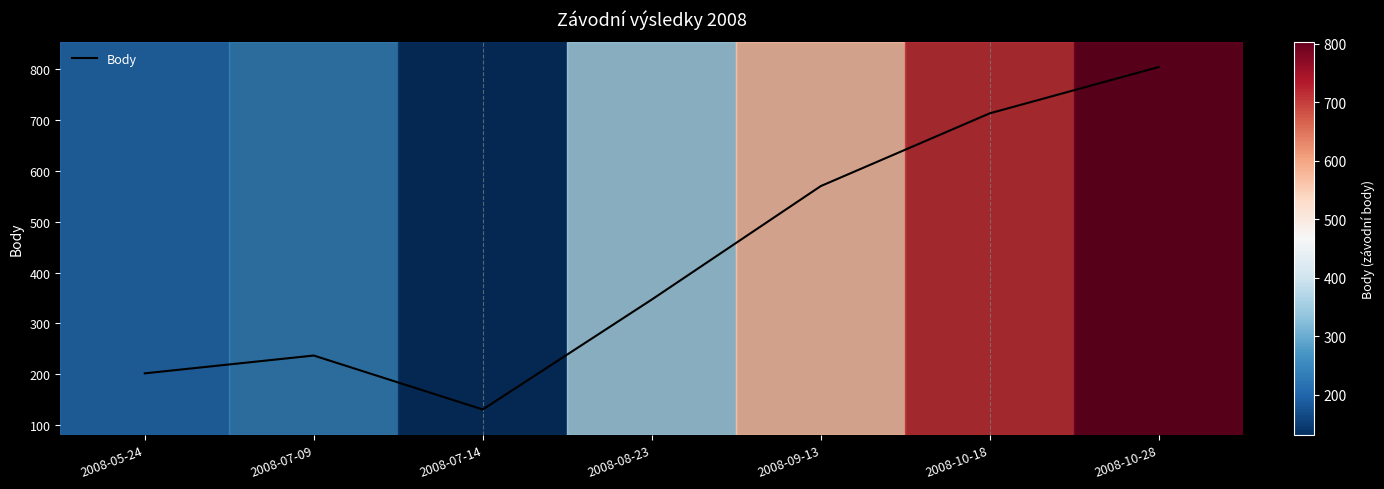

How many categories are shown in the chart?

7